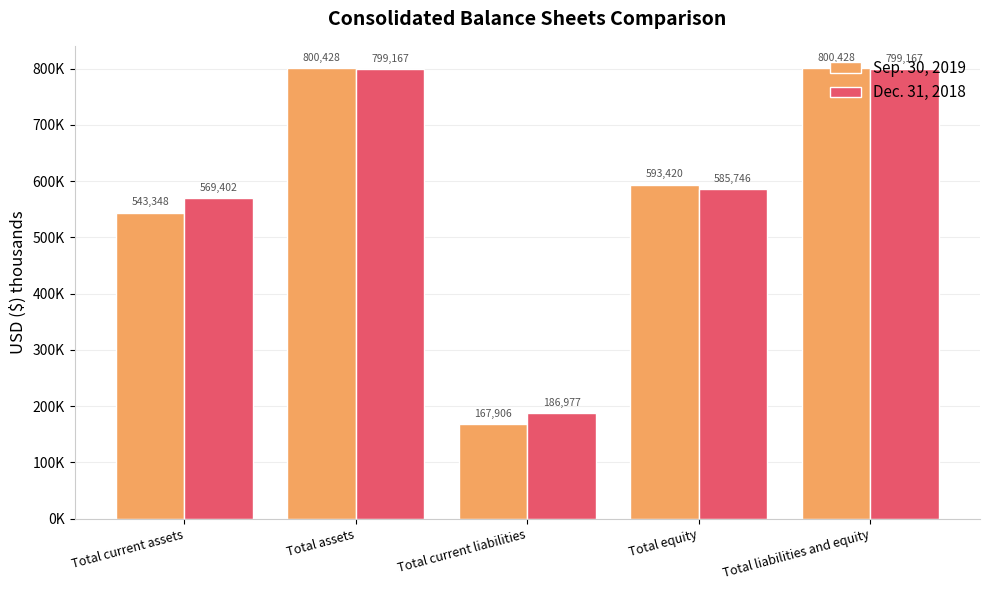

Does the chart contain stacked bars?

No